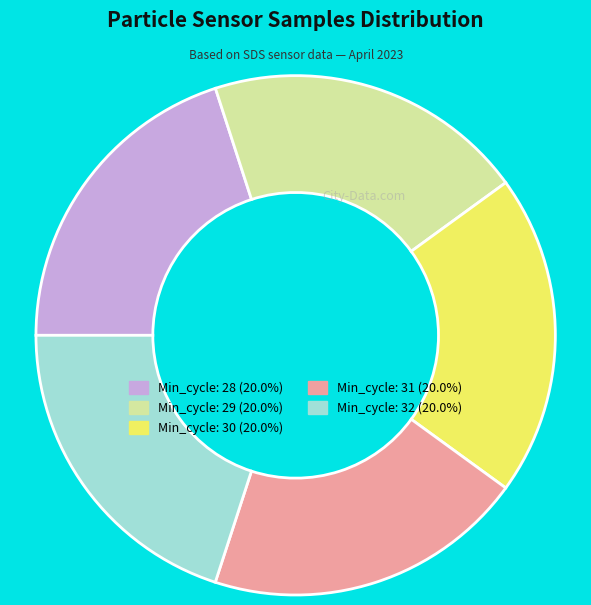

Is there any slice that represents more than half of the pie?

No